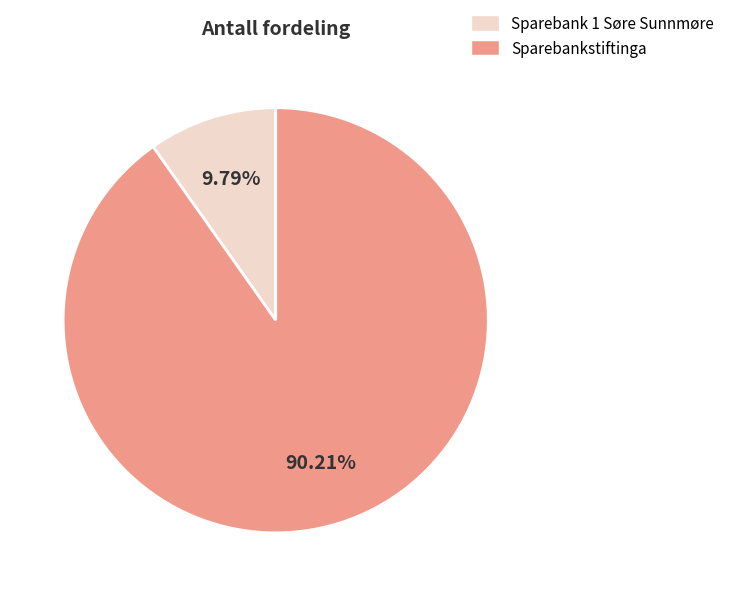

To the nearest percent, what is the average slice percentage?

50%